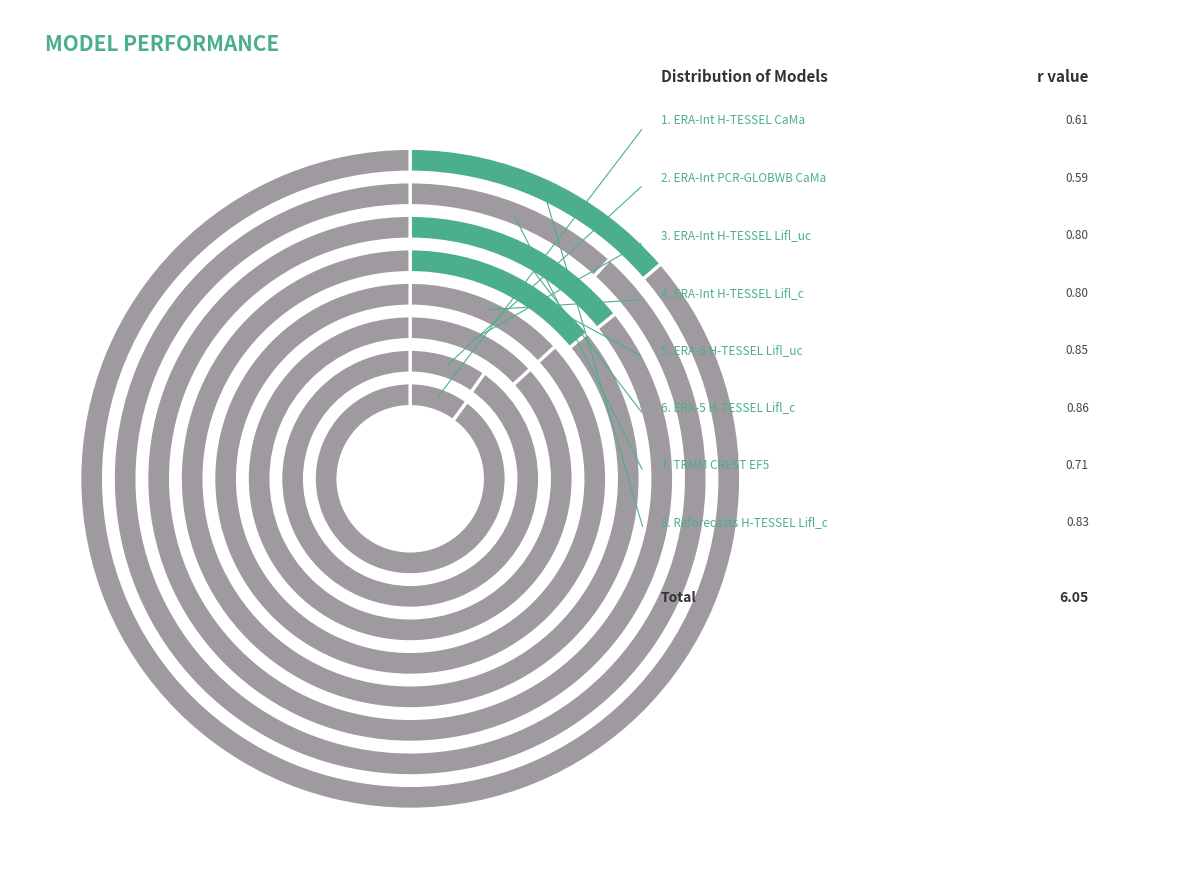

To the nearest percent, what is the combined percentage of ERA-Interim Land PCR-GLOBWB CaMa-Flood and ERA-Interim Land H-TESSEL Lisflood_uc?

23%